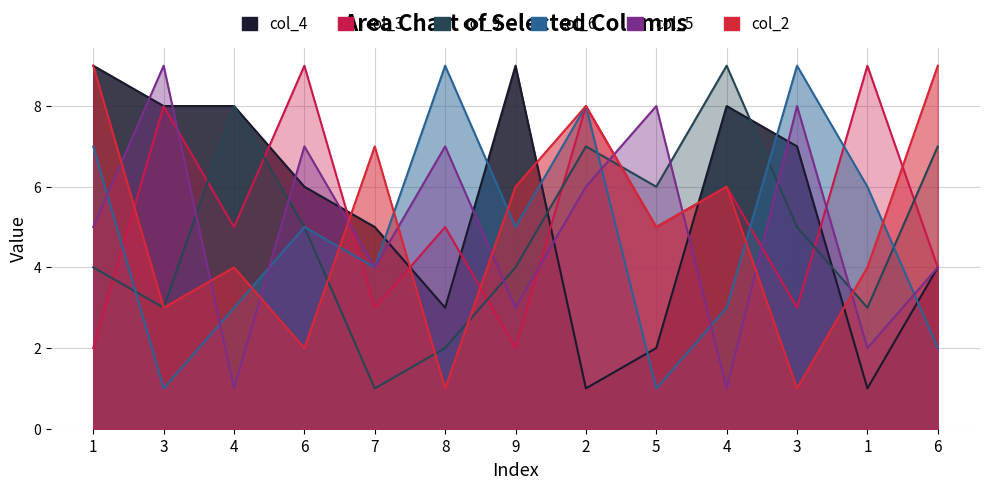

What are all the series names shown in the legend?

col_4, col_3, col_9, col_6, col_5, col_2